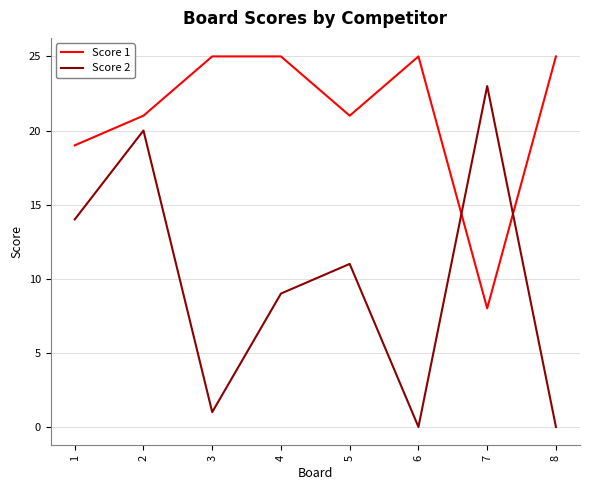

How many times do Score 1 and Score 2 cross each other?

2